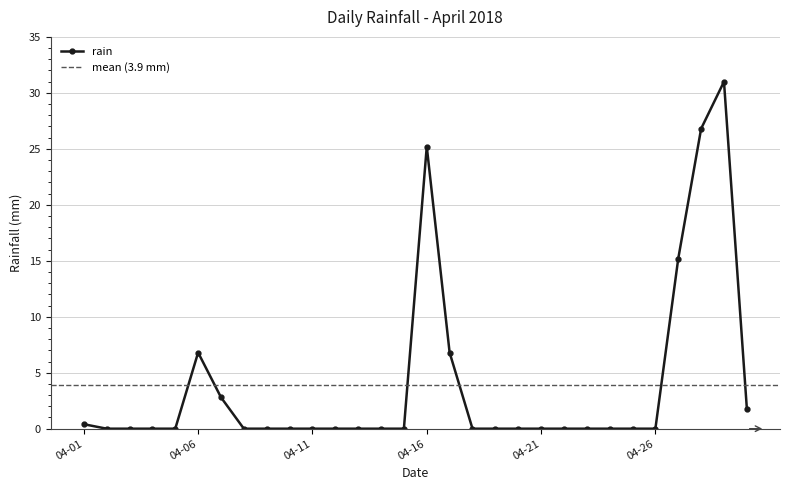

Count the number of categories in the chart.

30